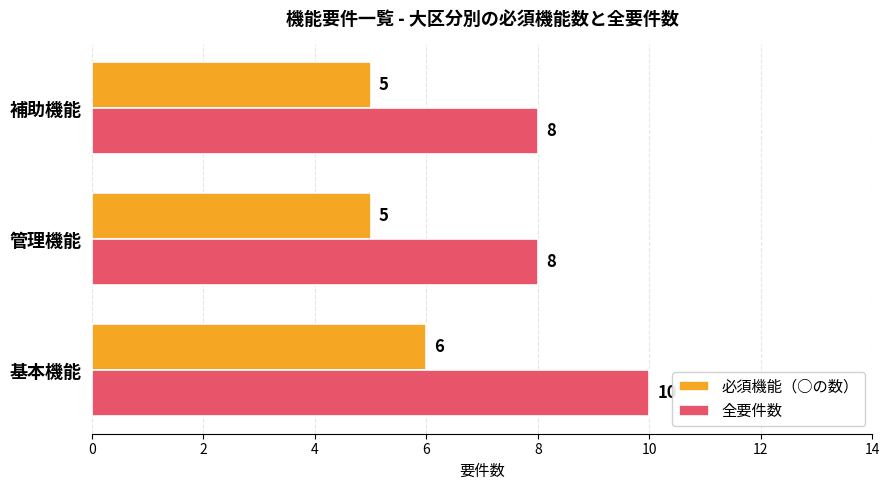

Count the number of categories in the chart.

3